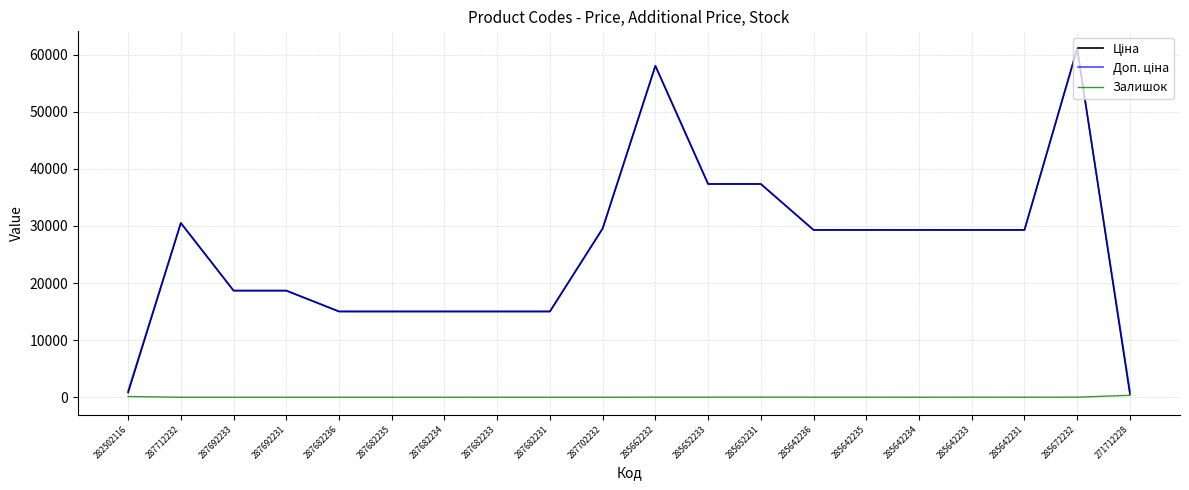

Is it true that Залишок equals 11.0 at 285642236?

True